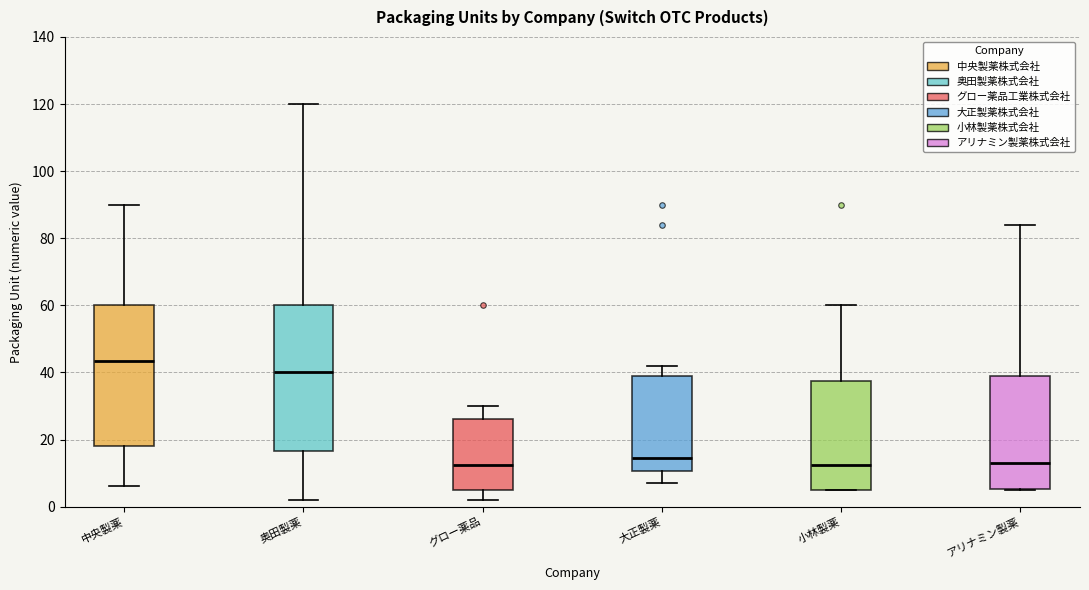

Where does the upper whisker of the box for 大正製薬 end on the y-axis? The values are not printed on the chart, so give them approximately, as read against the axis.

42